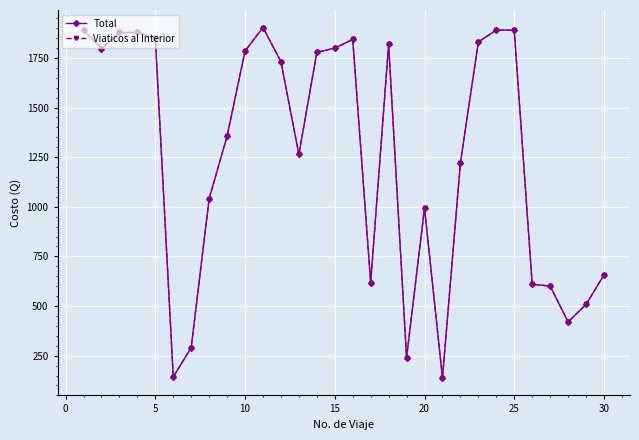

Reading left to right, extract all data points from this chart.

Total: 1890.0	1797.0	1878.0	1878.0	1850.0	143.0	290.5	1041.0	1356.0	1785.0	1903.0	1731.0	1263.5	1778.0	1799.2	1843.0	618.0	1818.0	240.5	993.5	138.0	1221.0	1830.0	1890.0	1890.0	610.0	600.5	420.0	508.0	656.5
Viaticos al Interior: 1890.0	1797.0	1878.0	1878.0	1850.0	143.0	290.5	1041.0	1356.0	1785.0	1903.0	1731.0	1263.5	1778.0	1799.2	1843.0	618.0	1818.0	240.5	993.5	138.0	1221.0	1830.0	1890.0	1890.0	610.0	600.5	420.0	508.0	656.5